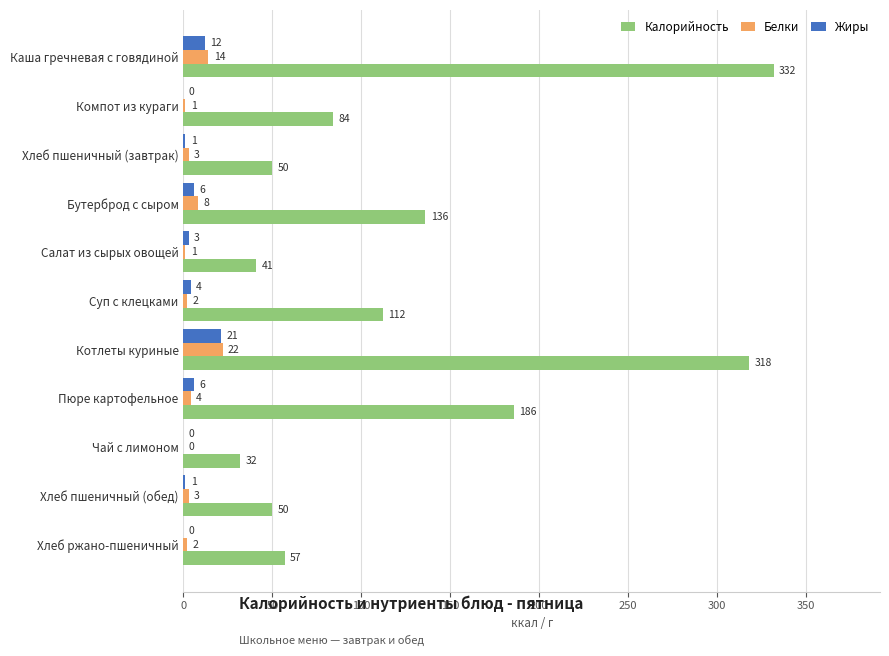

Which series has the largest total across all categories?

Калорийность